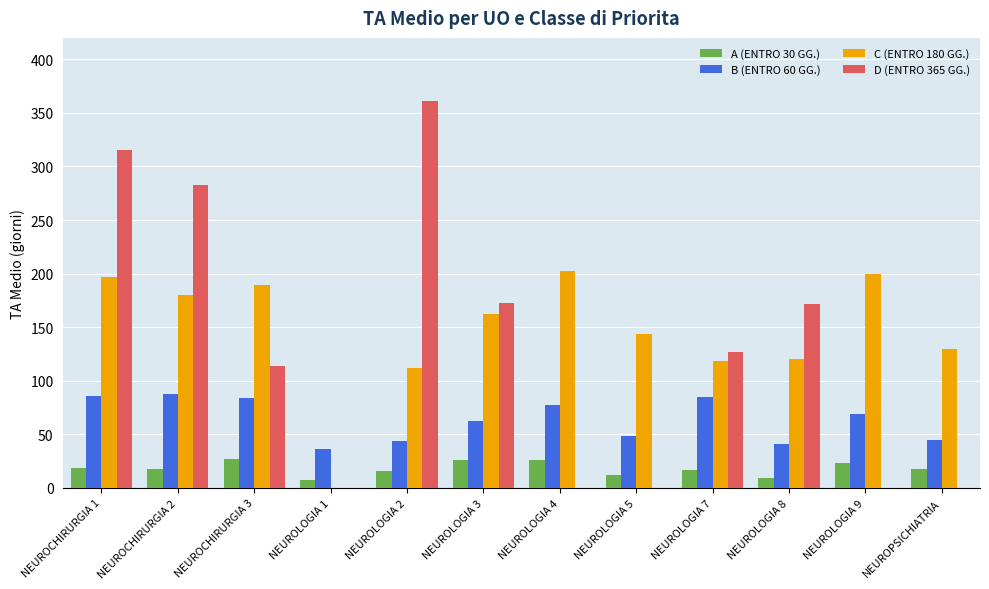

At which category does the chart reach its peak across all series?

NEUROLOGIA 2